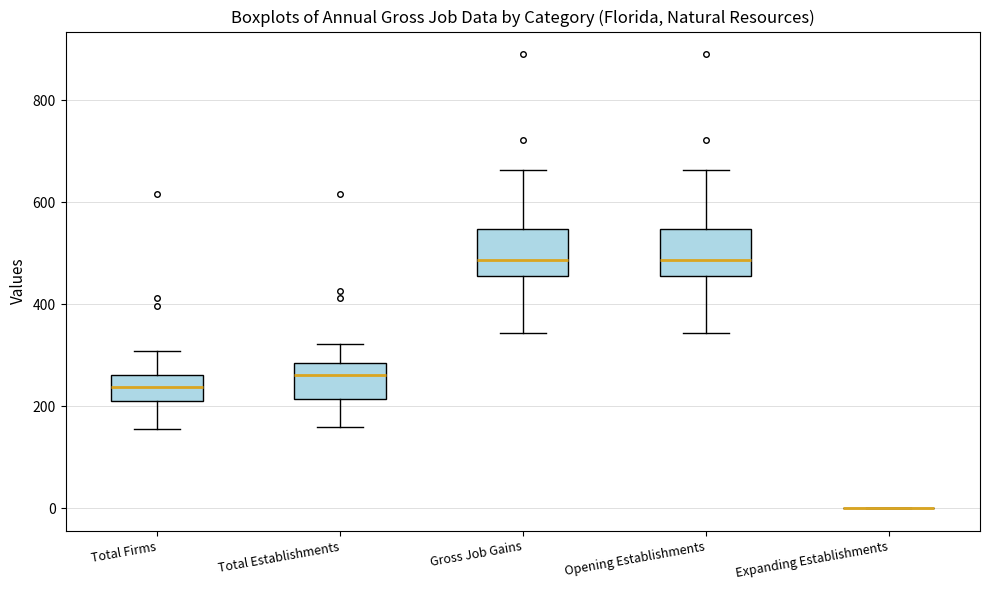

Reading left to right, read every box against the y-axis: the position of its median line, the range the box covers, and the ends of its whiskers. The values are not printed on the chart, so give them approximately, as read against the axis.

Total Firms: median 240, box 200 to 260, whiskers 160 to 300
Total Establishments: median 260, box 220 to 280, whiskers 160 to 320
Gross Job Gains: median 480, box 460 to 540, whiskers 340 to 660
Opening Establishments: median 480, box 460 to 540, whiskers 340 to 660
Expanding Establishments: box collapsed to a line at 0, whiskers 0 to 0